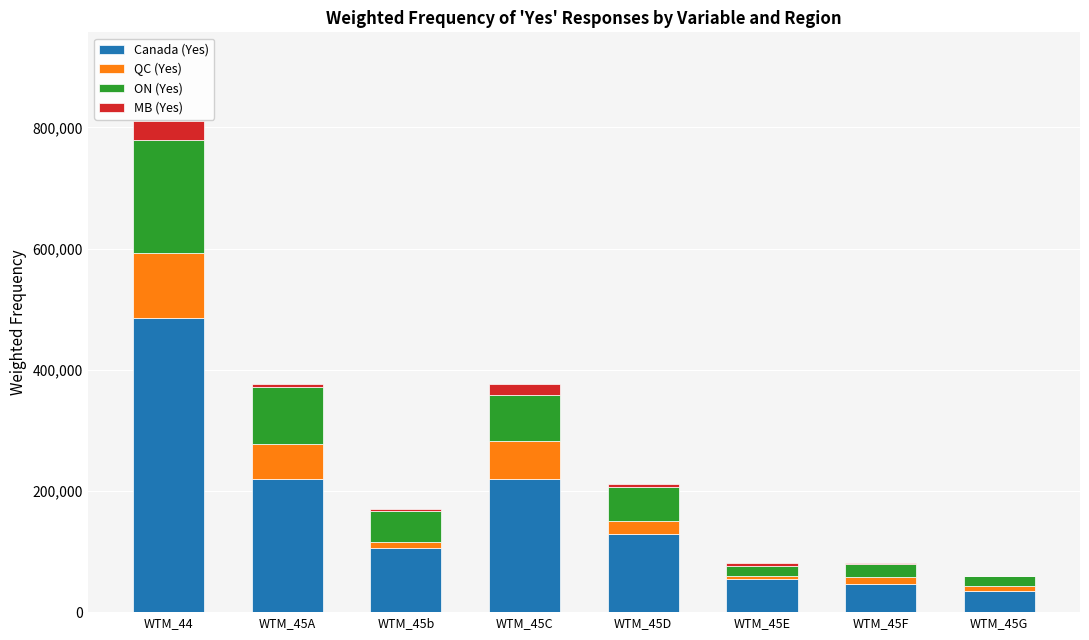

What is the highest value of the Canada (Yes) series?

485000